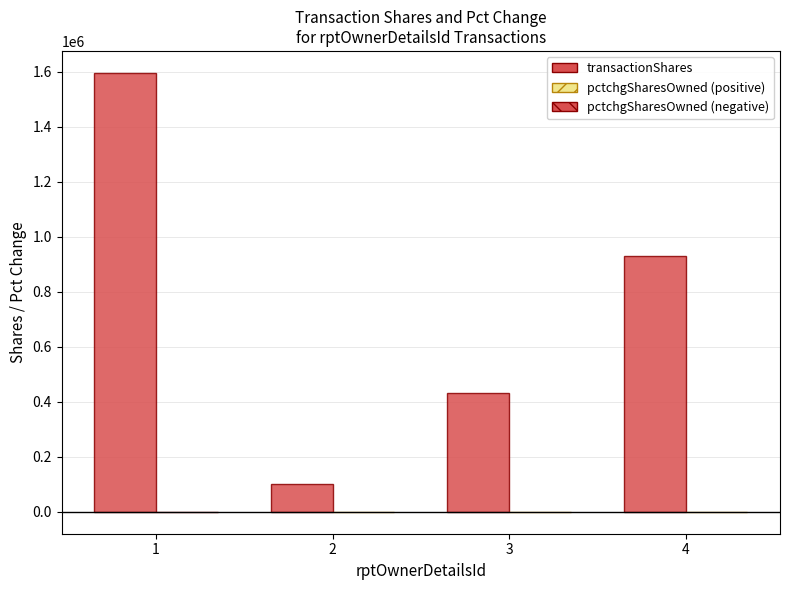

Count the number of data series in this chart.

2